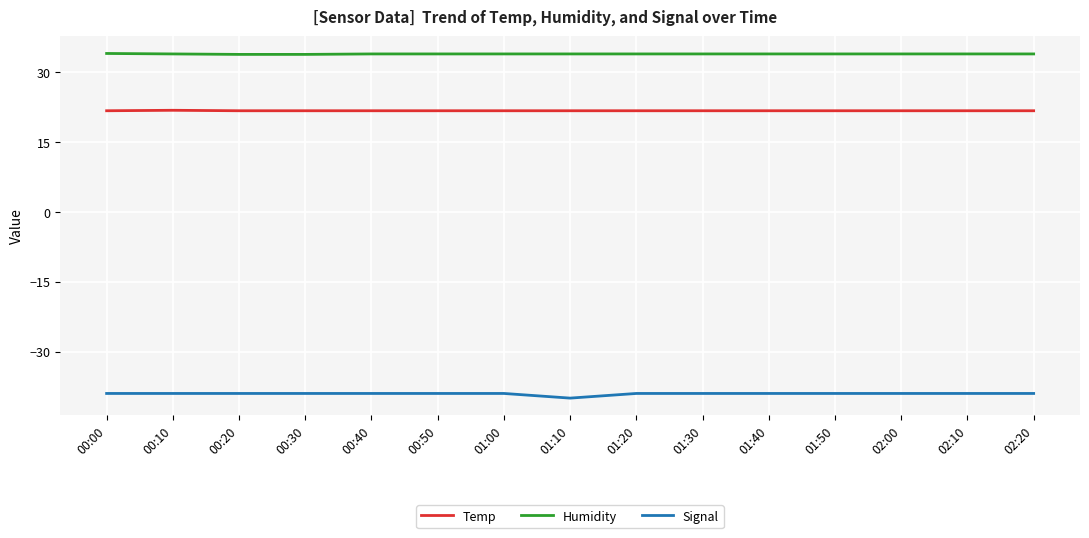

What position from the left is 01:20?

9